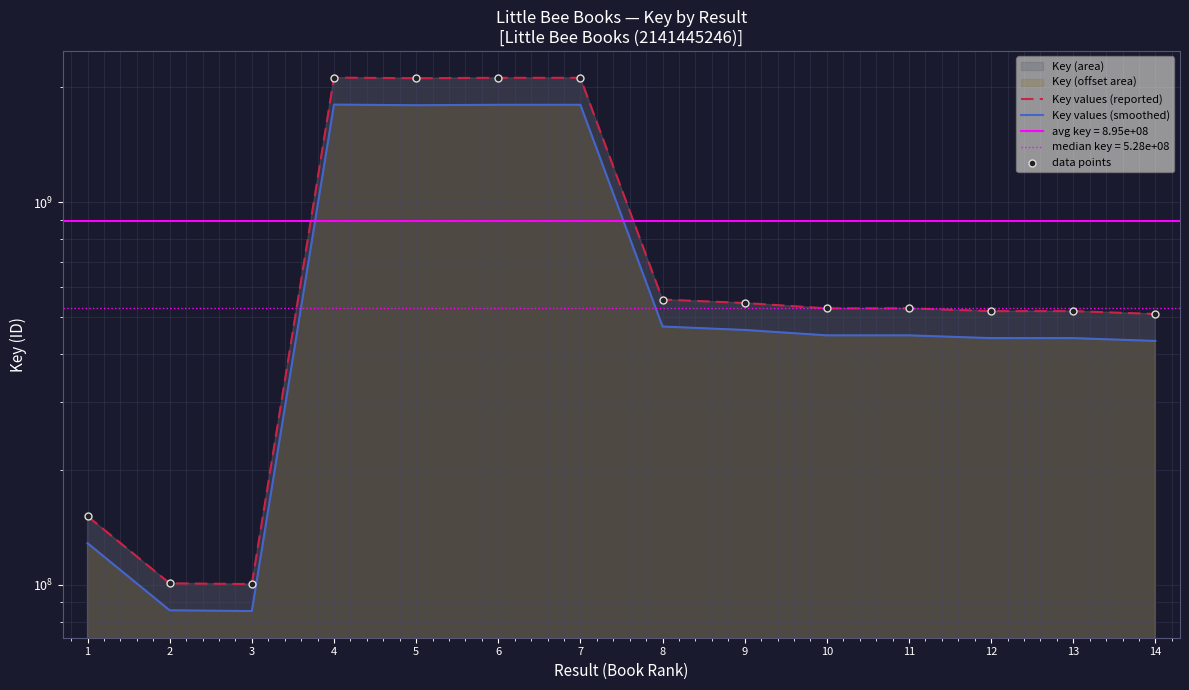

Is the value of data points at 11 greater than the value of Key values (smoothed) at 11?

Yes